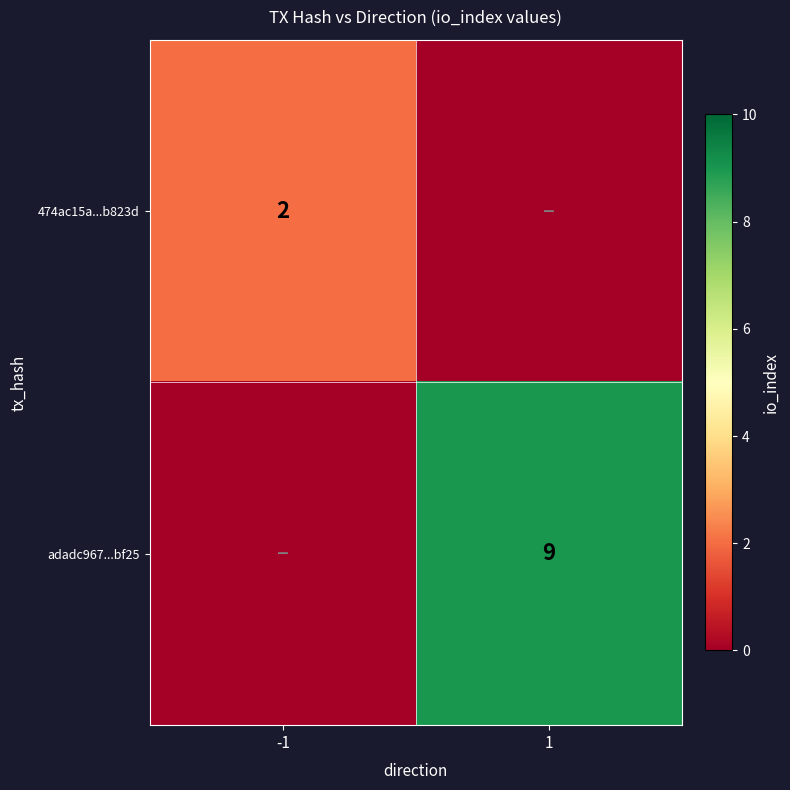

What is the total value across all series at -1?

2